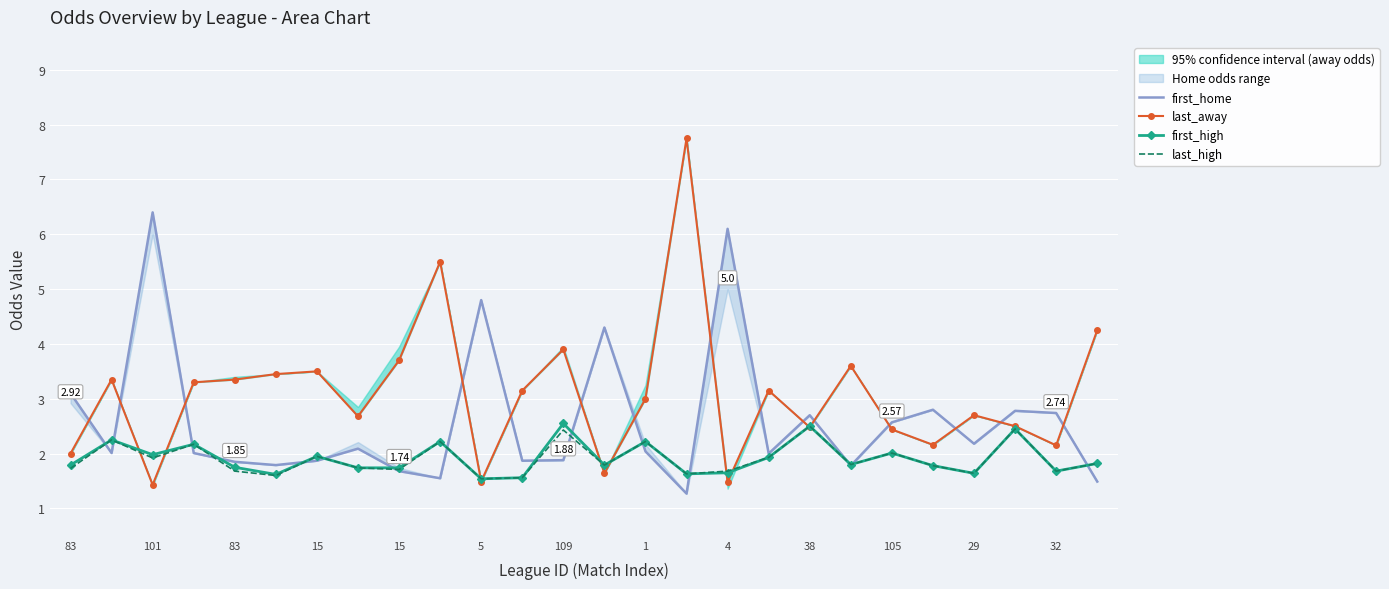

How many series are shown in this chart?

4